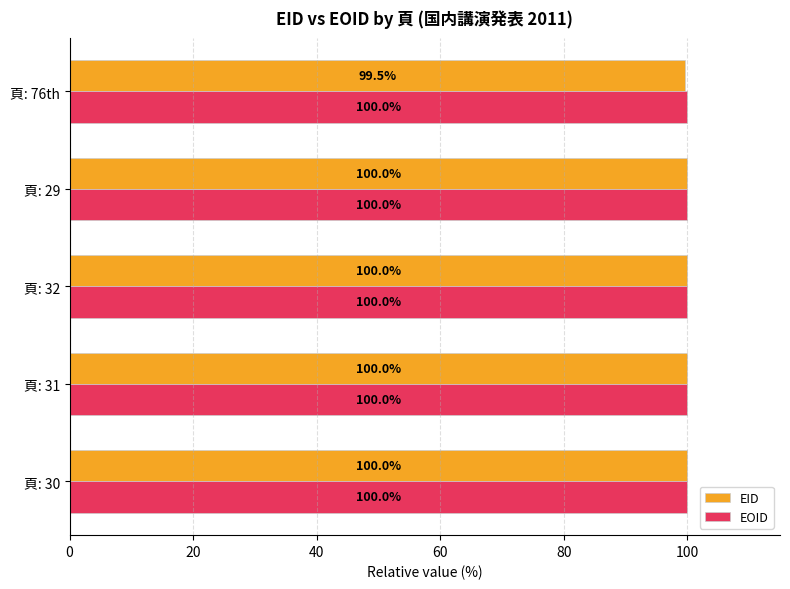

How many distinct data groups are displayed?

2